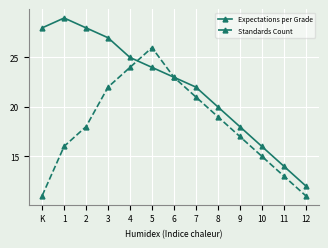

What is the value of the Standards Count point at the 4th from the left?

22